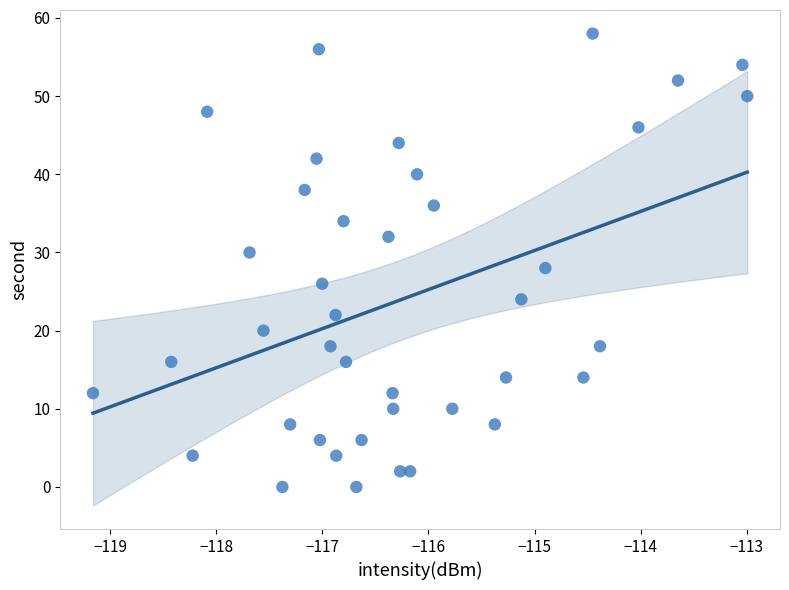

How many data points are displayed?

40